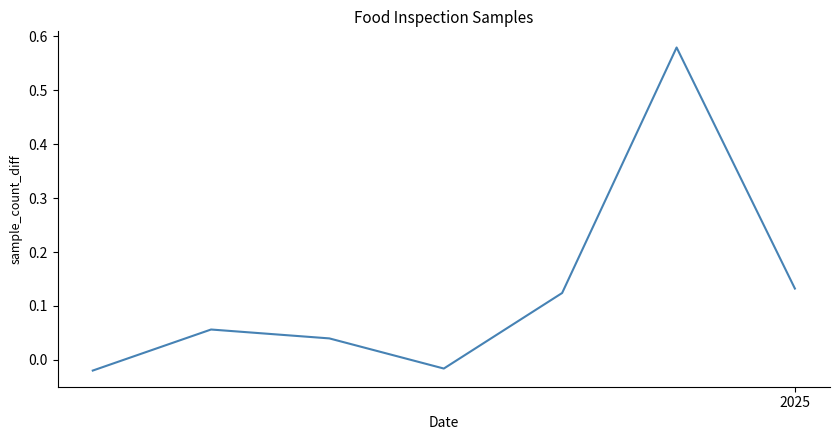

How many lines are shown in the chart?

1